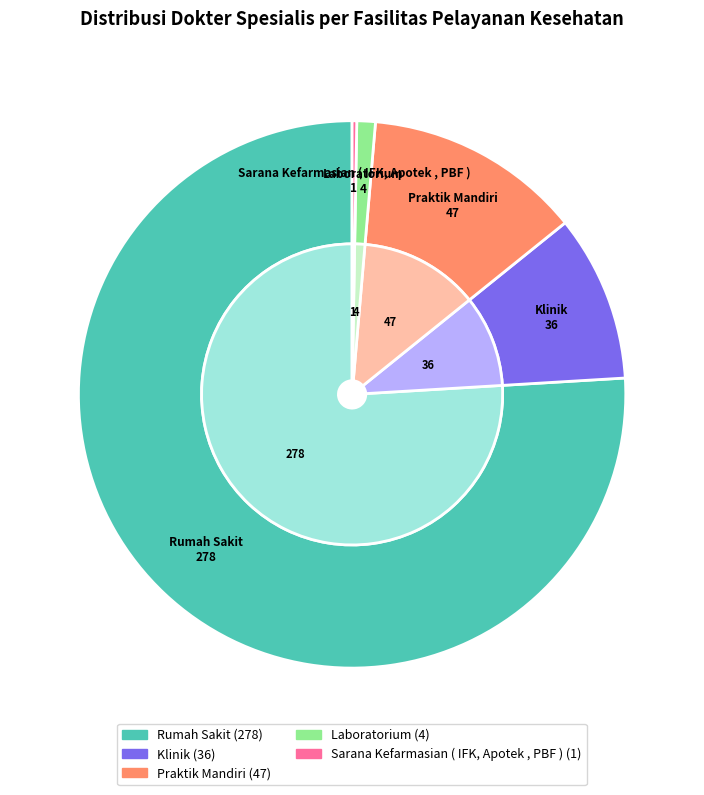

Which slice is the largest?

Rumah Sakit